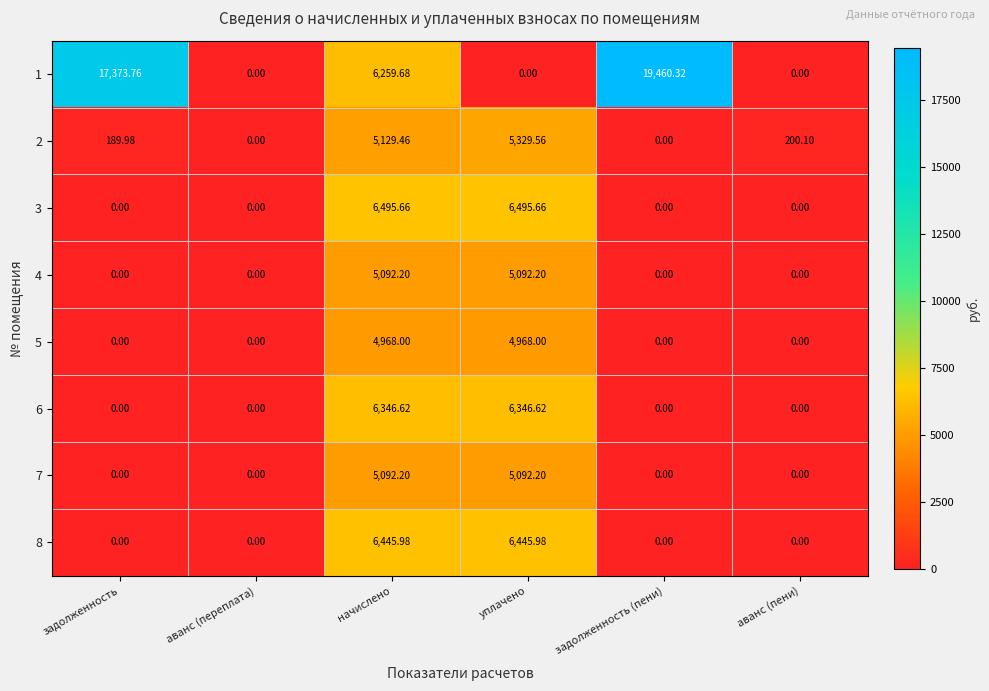

At which category is the sum across all series the highest?

начислено